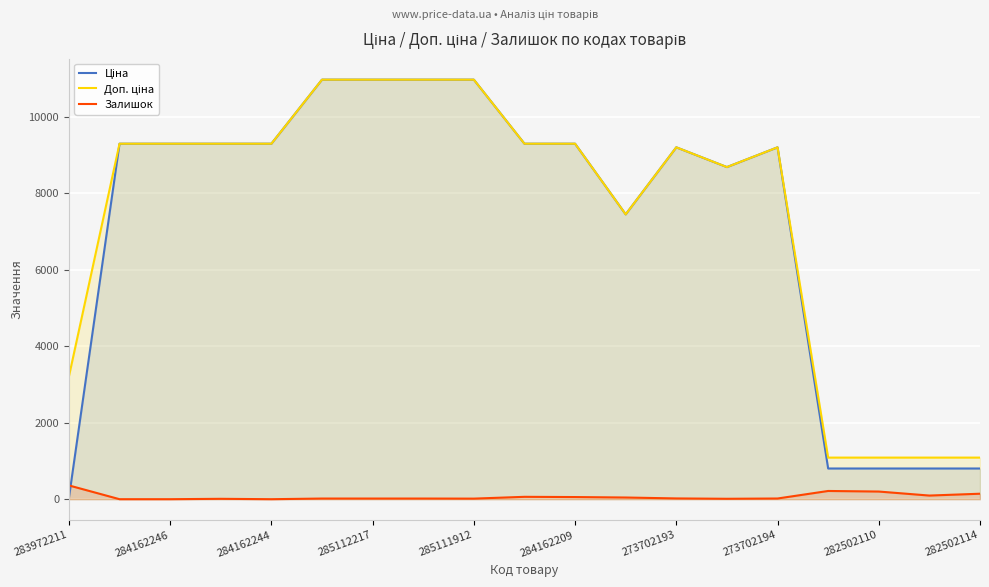

The Залишок series shows 56.0 at 284162209. True or false?

True